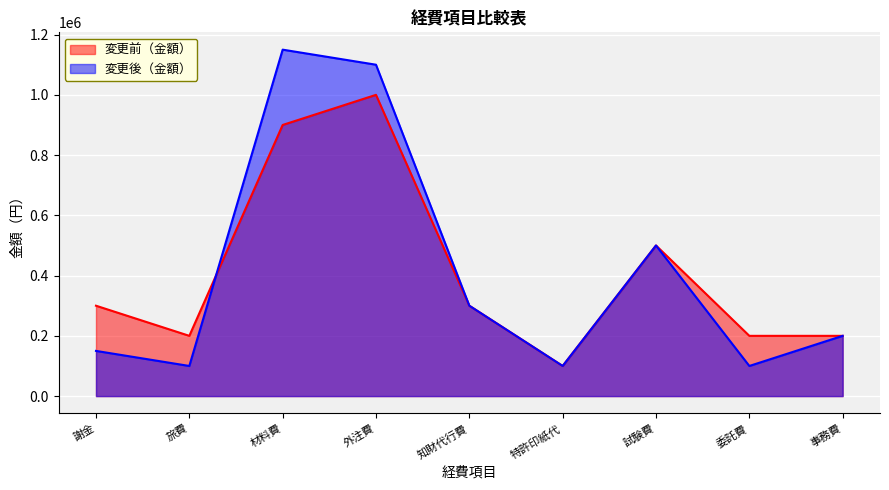

How many times do 変更前（金額） and 変更後（金額） cross each other?

1